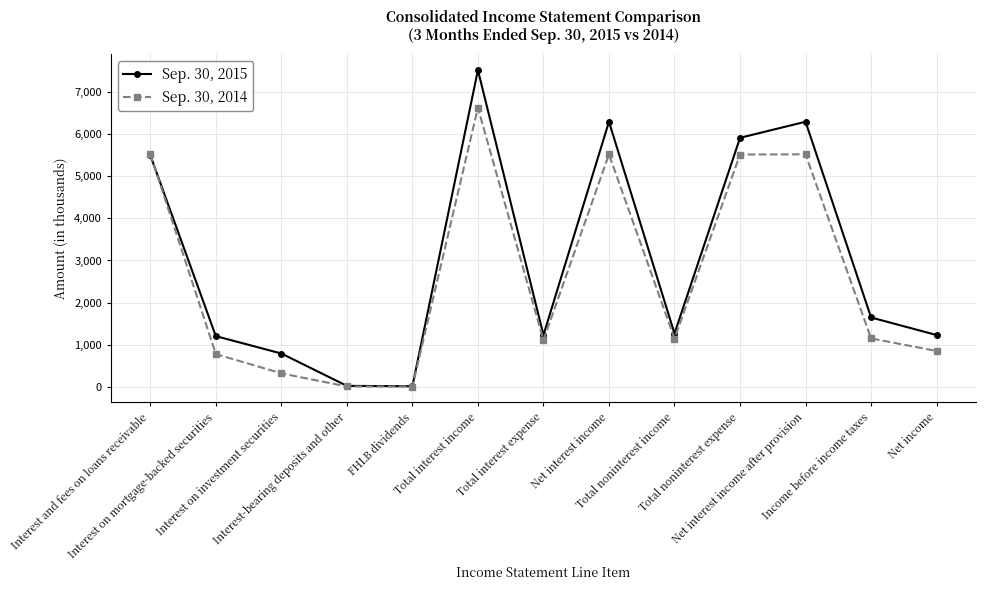

What are all the series names shown in the legend?

Sep. 30, 2015, Sep. 30, 2014